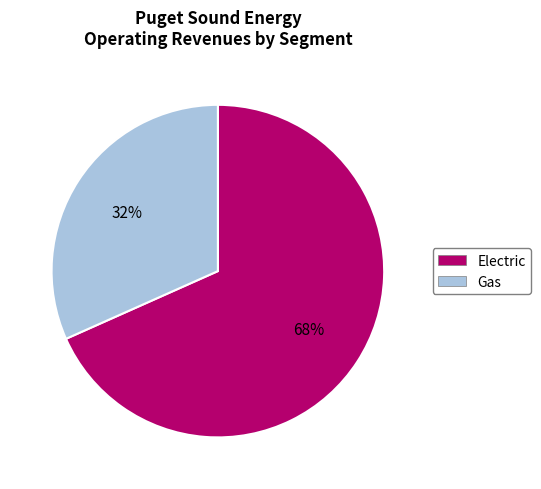

To the nearest percent, what is the average slice percentage?

50%